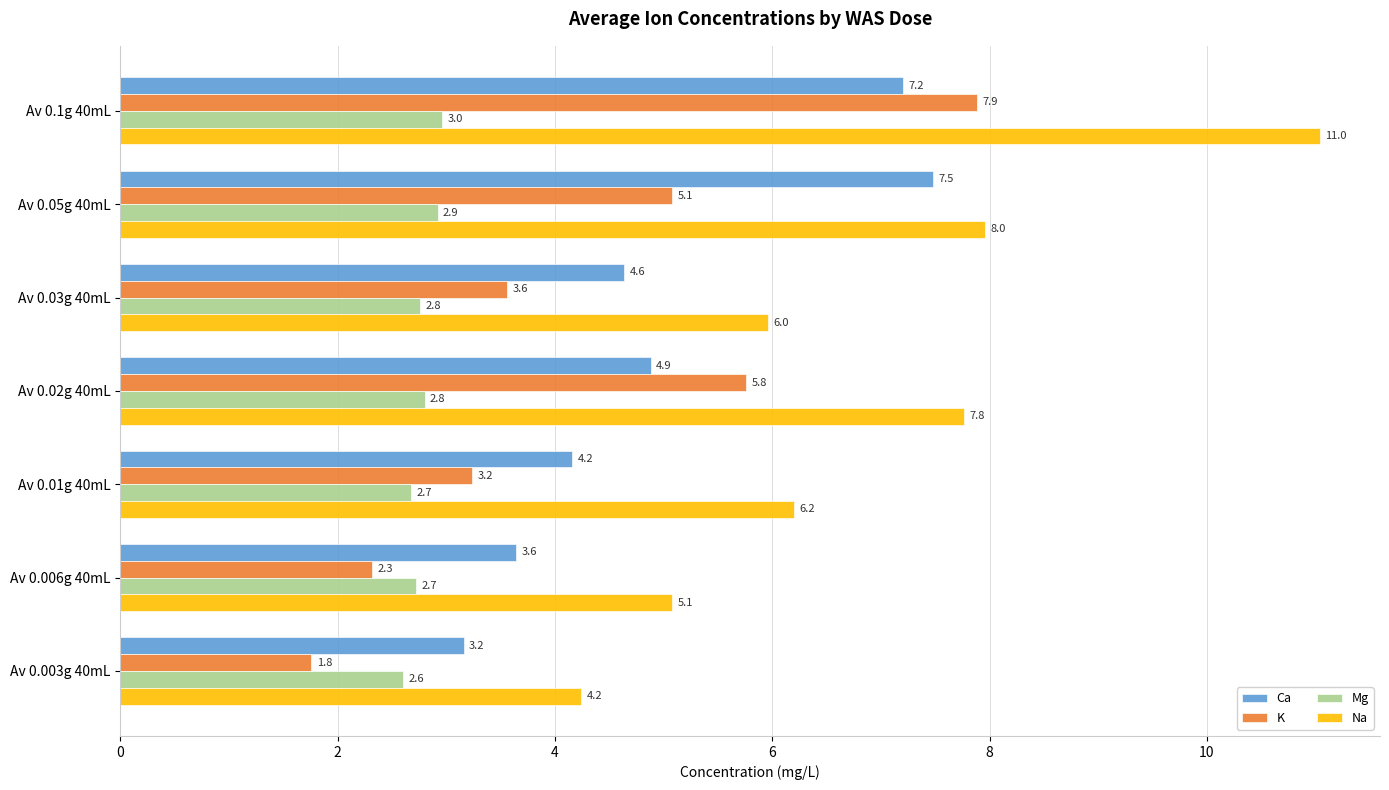

Which series has the largest total across all categories?

Na